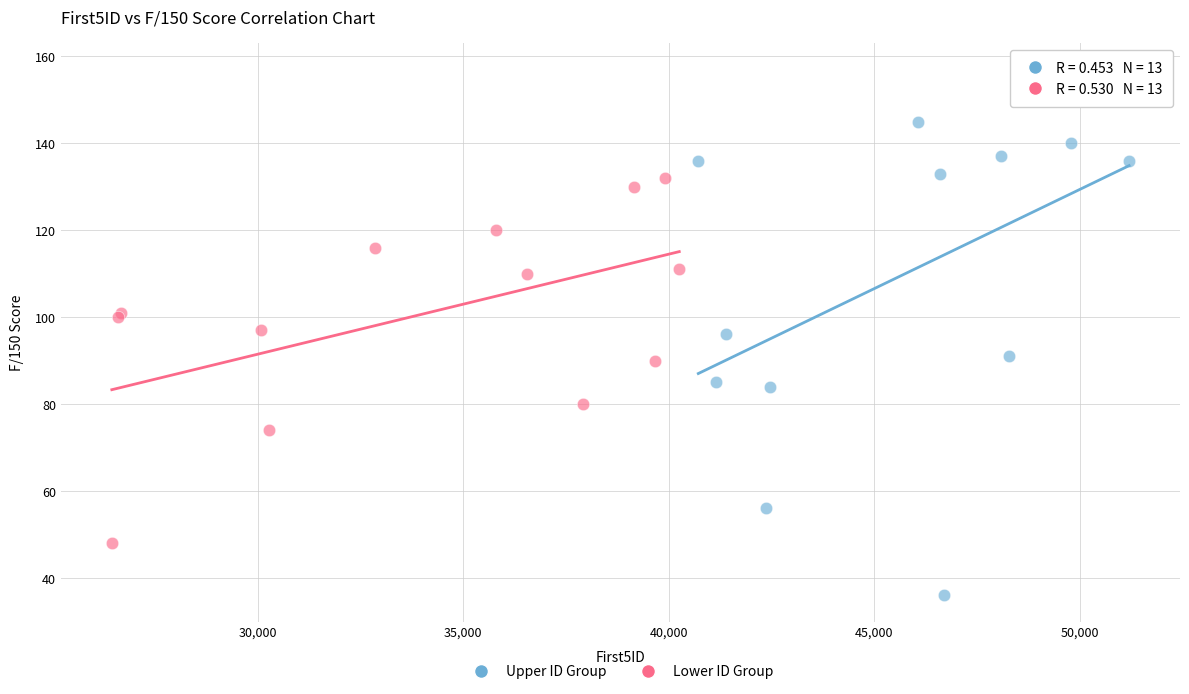

Which series contains the lowest Y value?

Upper ID Group